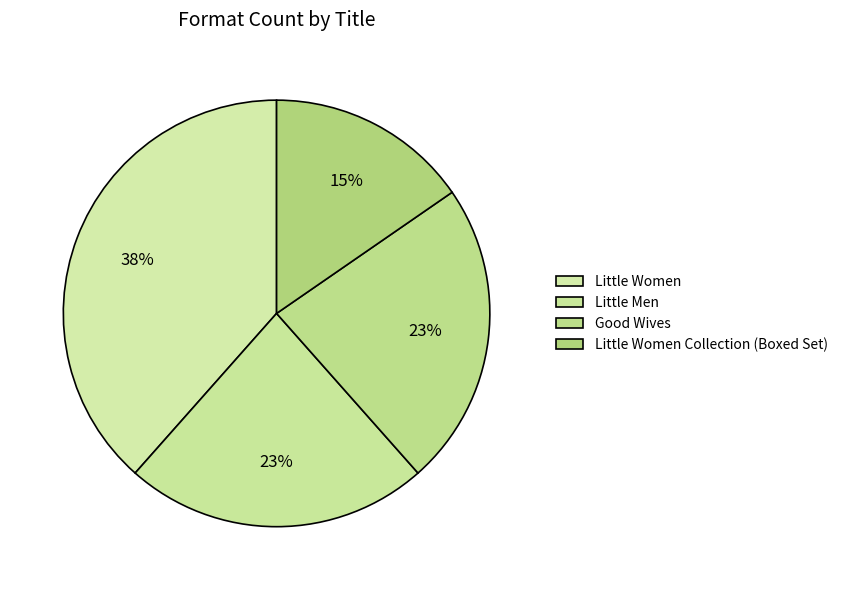

To the nearest percent, what is the difference between the largest and smallest slice percentages?

23%